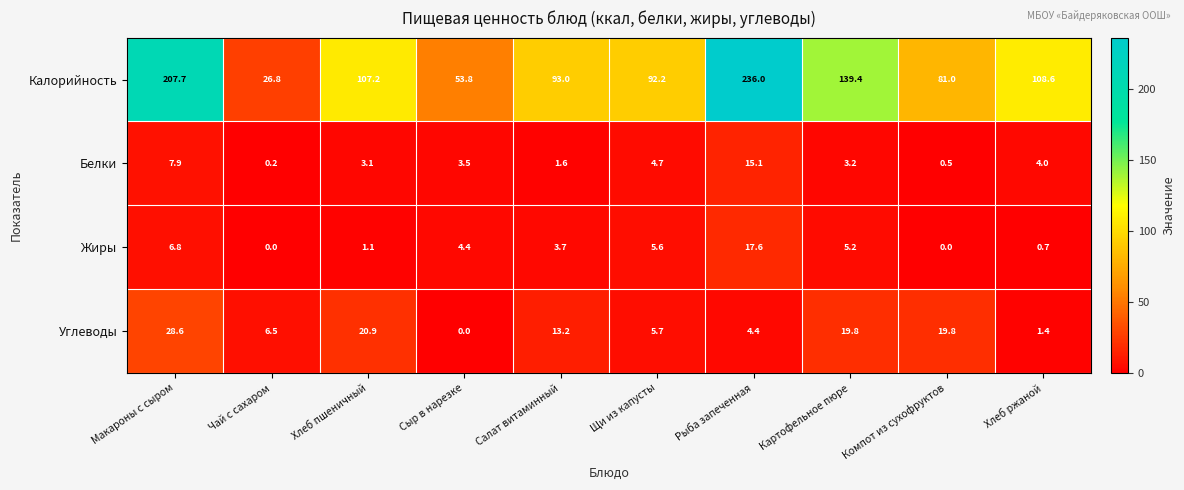

Rank the series at Салат витаминный from highest to lowest value.

Калорийность, Углеводы, Жиры, Белки